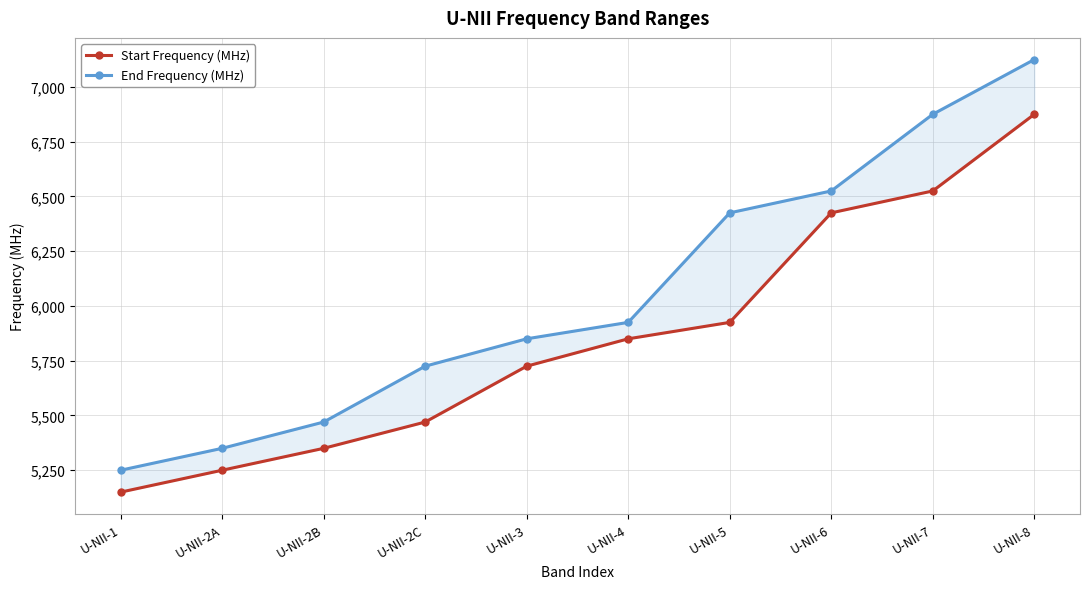

What is the sum of all End Frequency (MHz) values?

60520